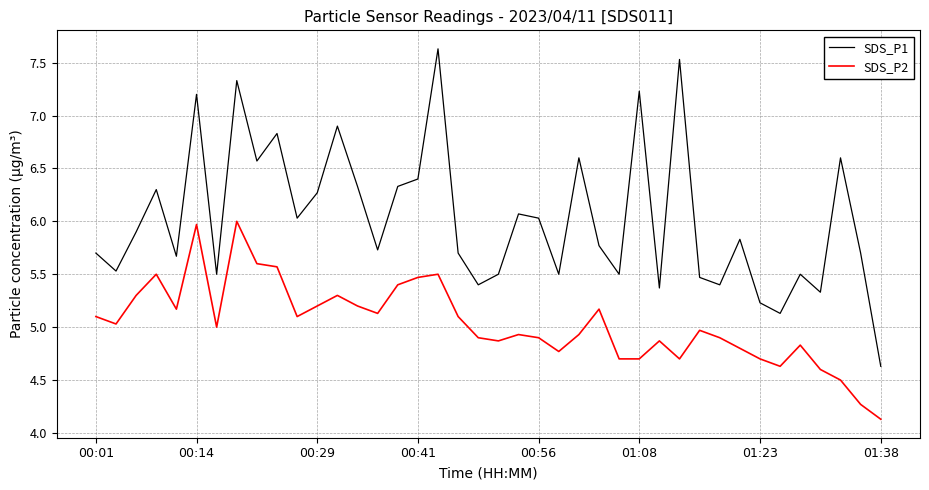

Which series has the largest range (max minus min)?

SDS_P1